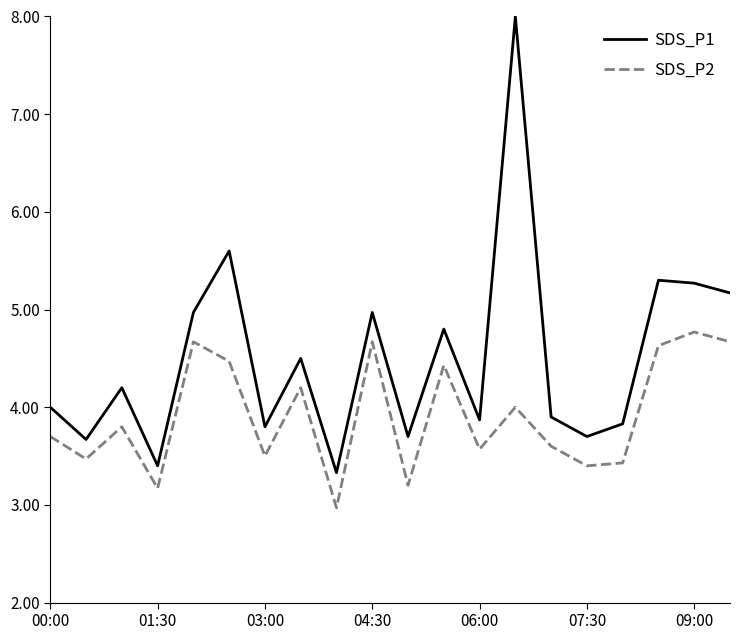

True or false: SDS_P1 and SDS_P2 intersect in this chart.

False